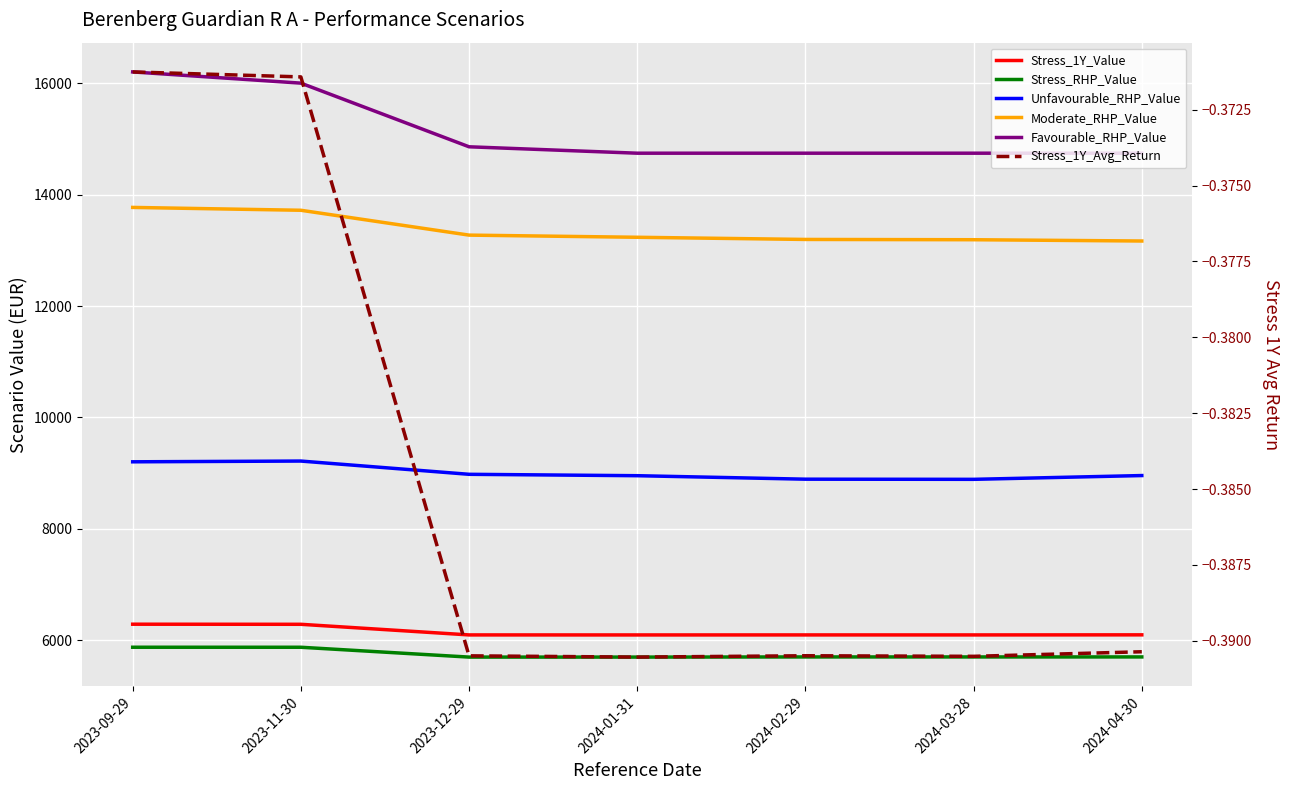

What is the spread (max minus min) of values at 2024-02-29?

14747.4